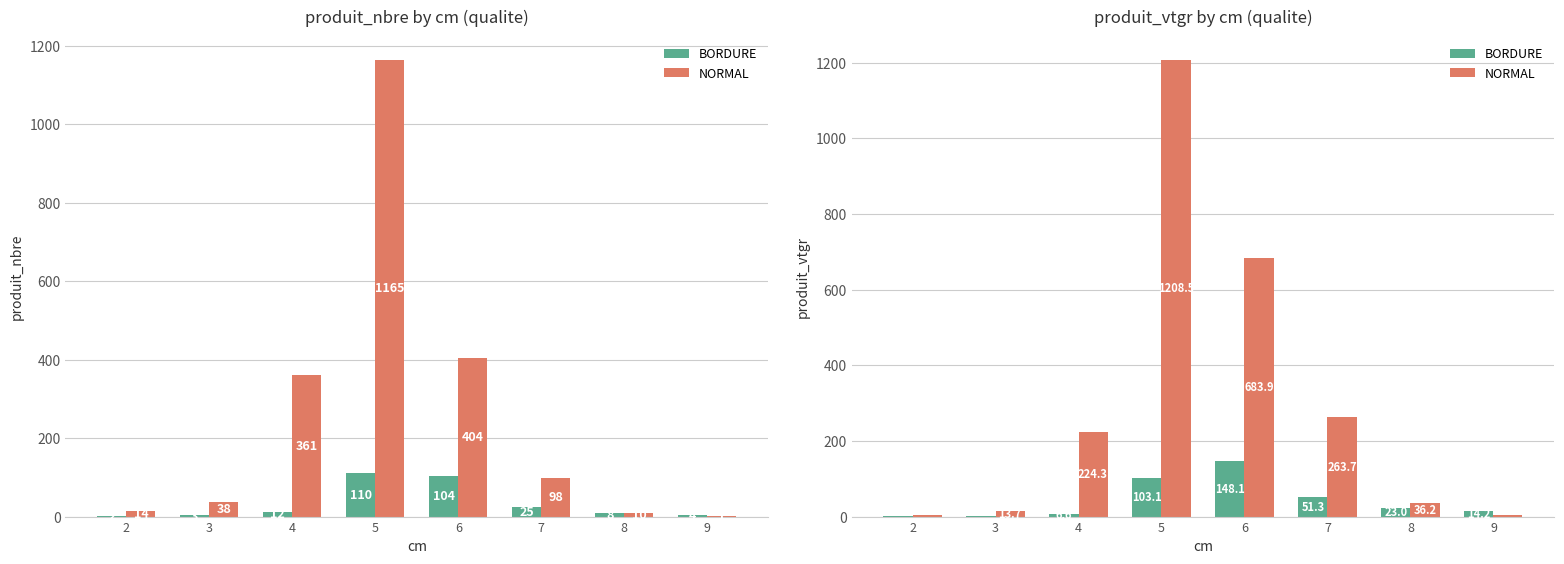

What are all the series names shown in the legend?

BORDURE, NORMAL